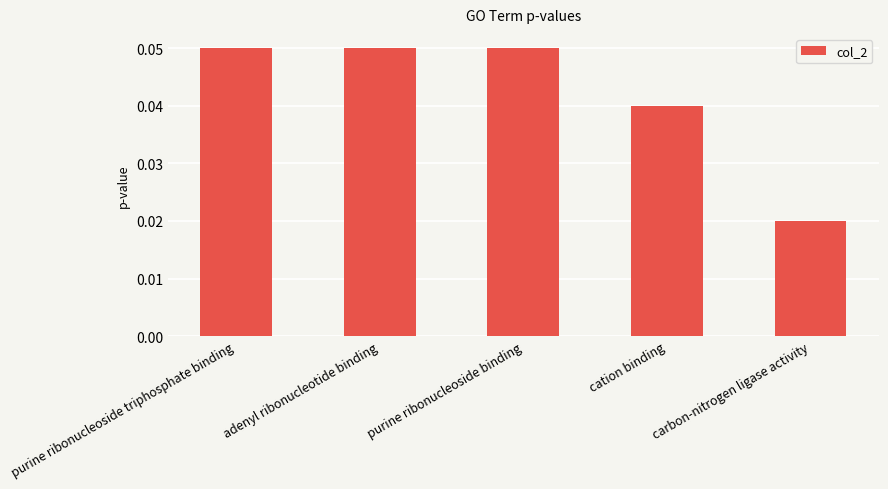

Is it true that the value at adenyl ribonucleotide binding is 0.0?

False